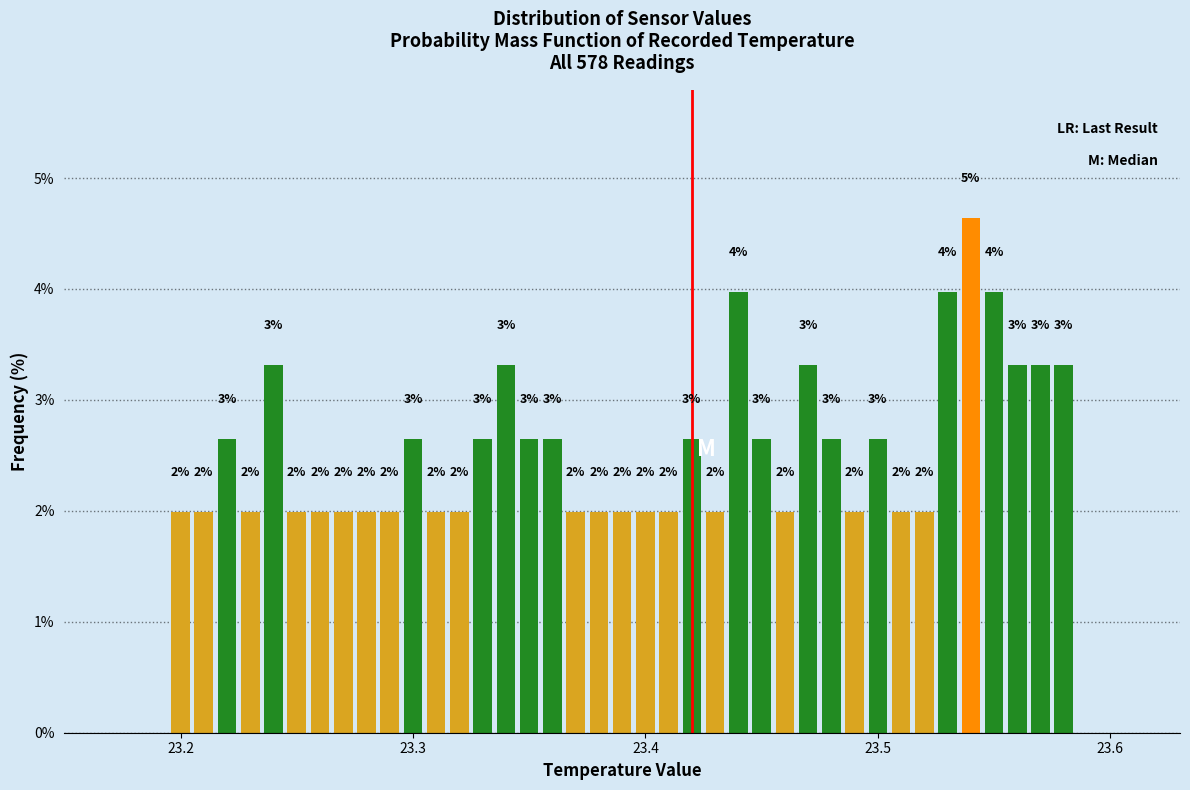

Around what value on the x-axis is the tallest bar? Give the approximate position of its centre, as read against the axis.

23.54